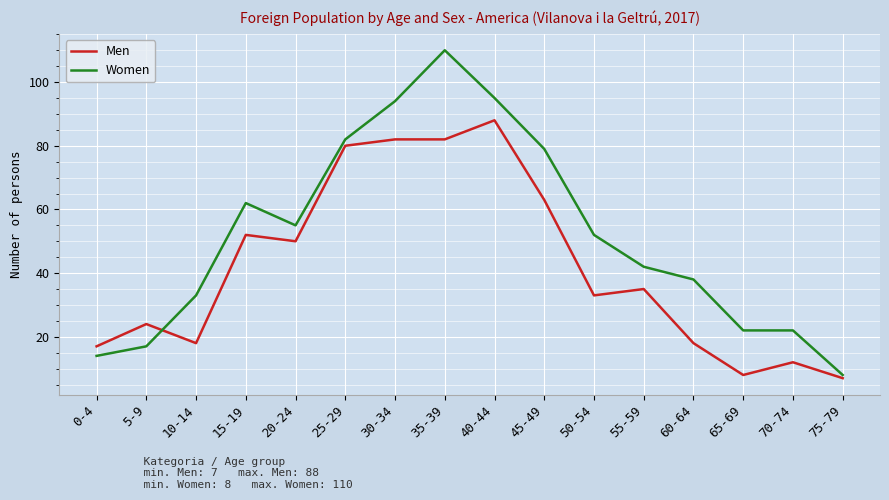

What is the smallest value displayed?

7